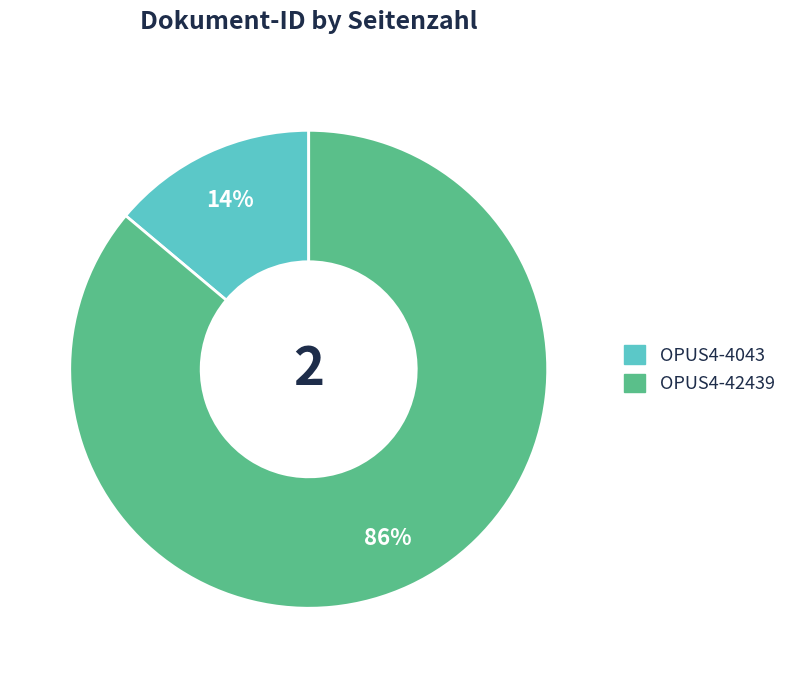

Rank the categories by value from lowest to highest.

OPUS4-4043, OPUS4-42439